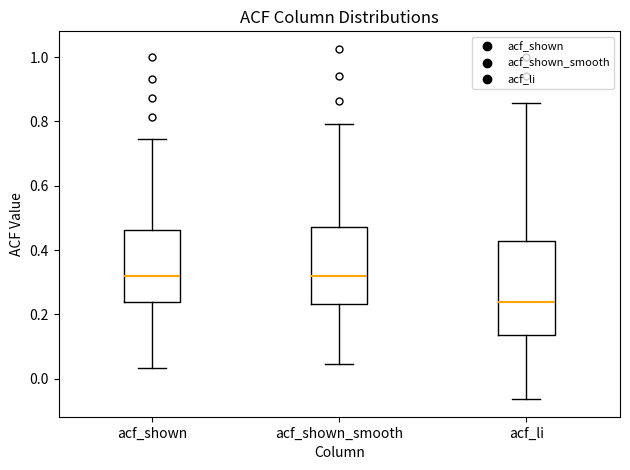

Comparing the boxes themselves (not the whiskers), which one is the tallest?

acf_li